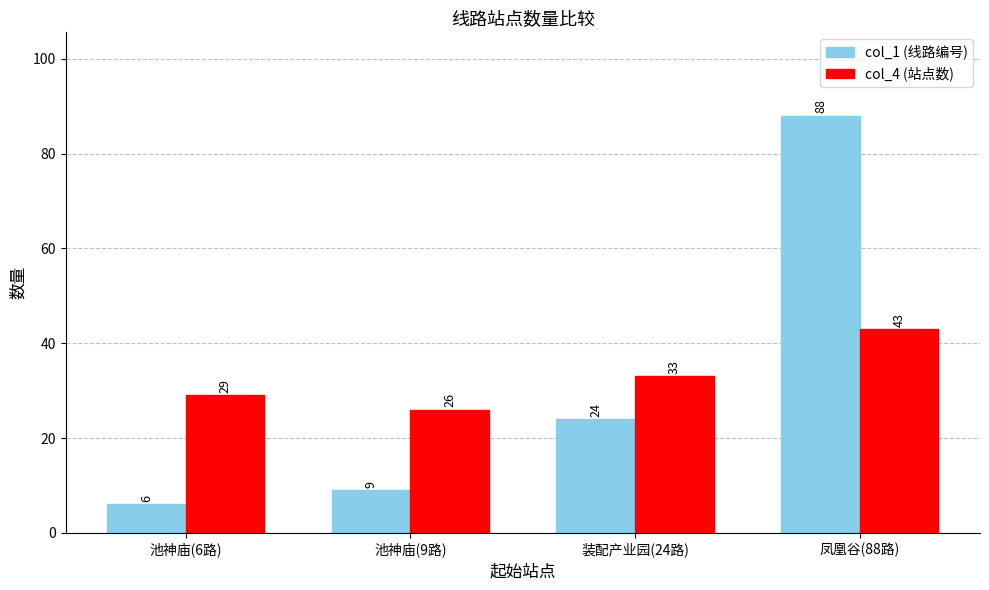

Are the bars grouped side by side (vs. stacked)?

Yes